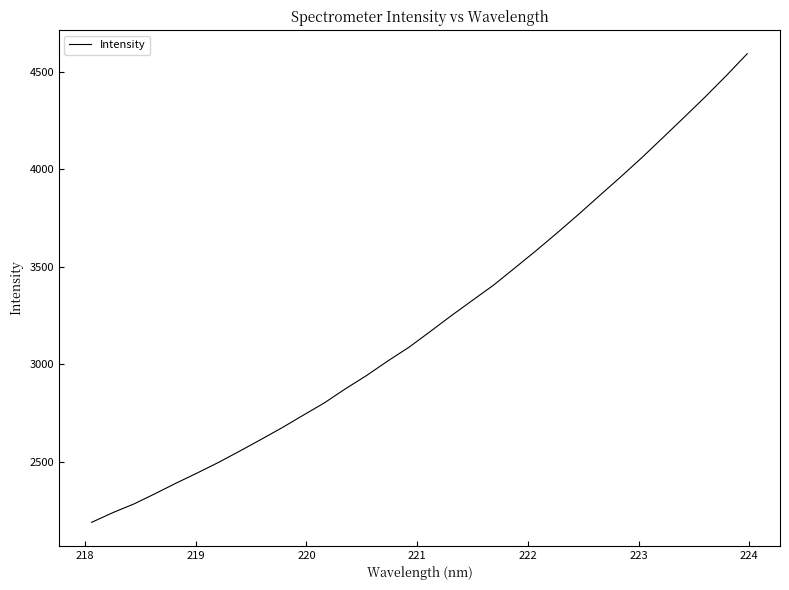

What is the smallest value displayed?

2188.8